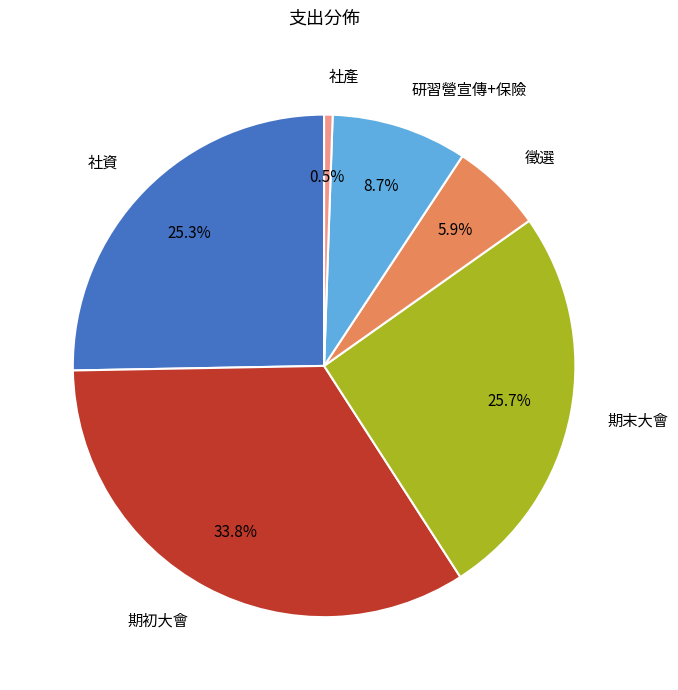

Which has a higher value, 社資 or 研習營宣傳+保險?

社資